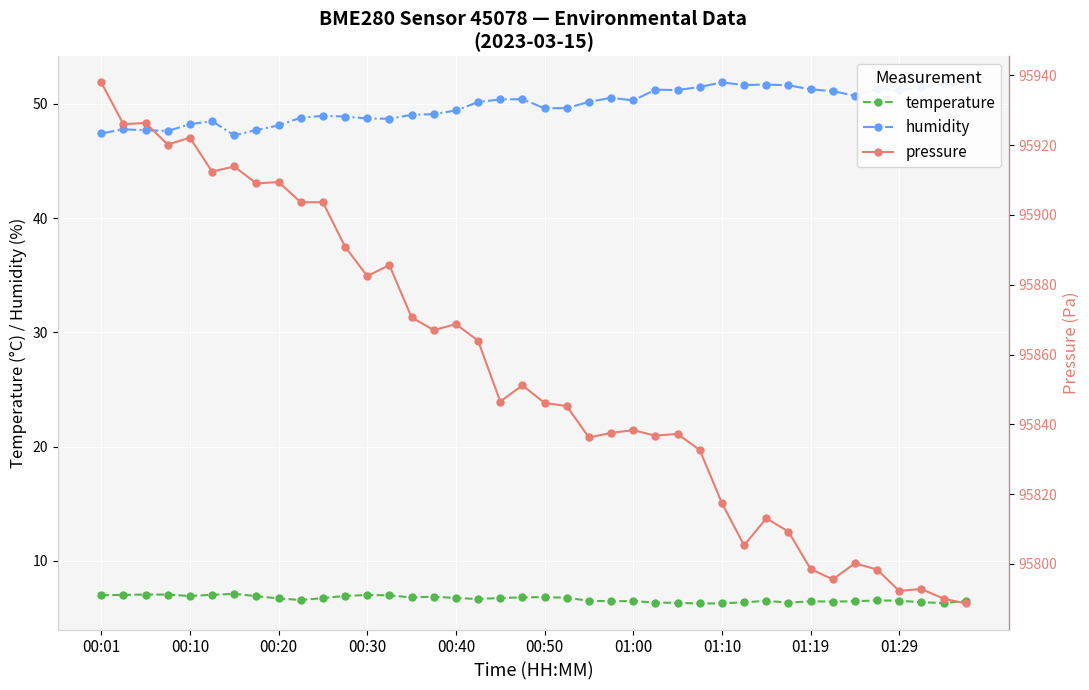

How many distinct data groups are displayed?

3